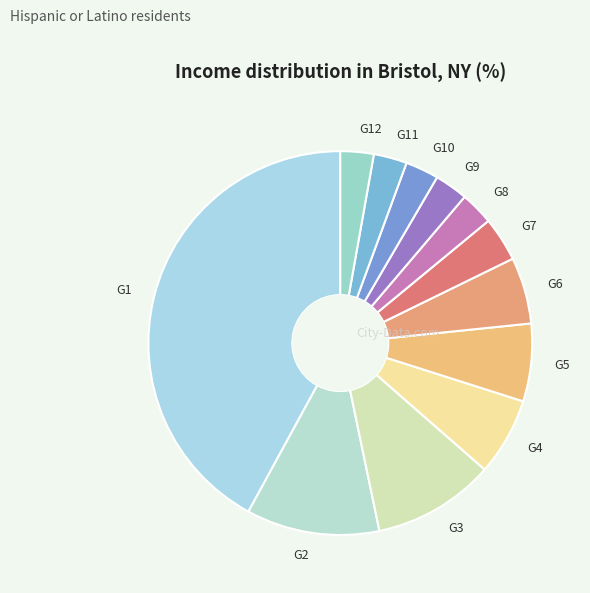

Does G3 represent more than half of the total?

No